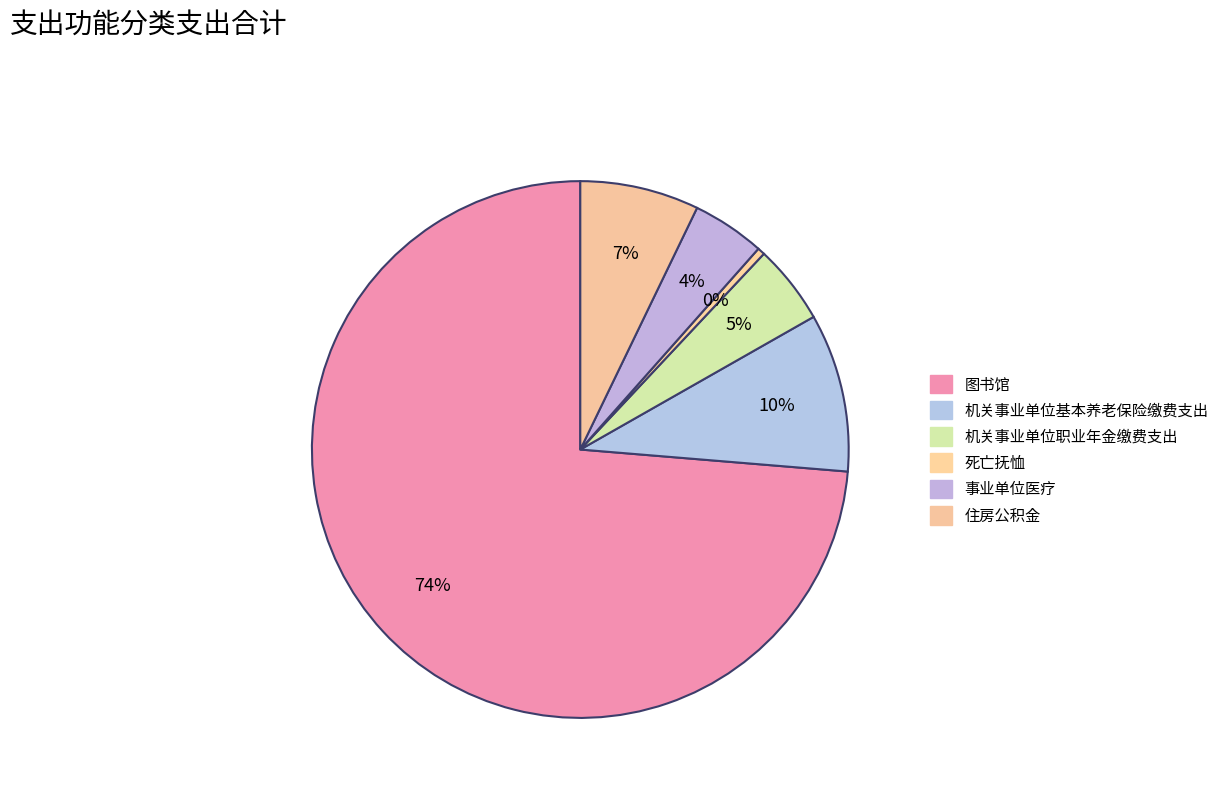

How many slices are in this pie chart?

6